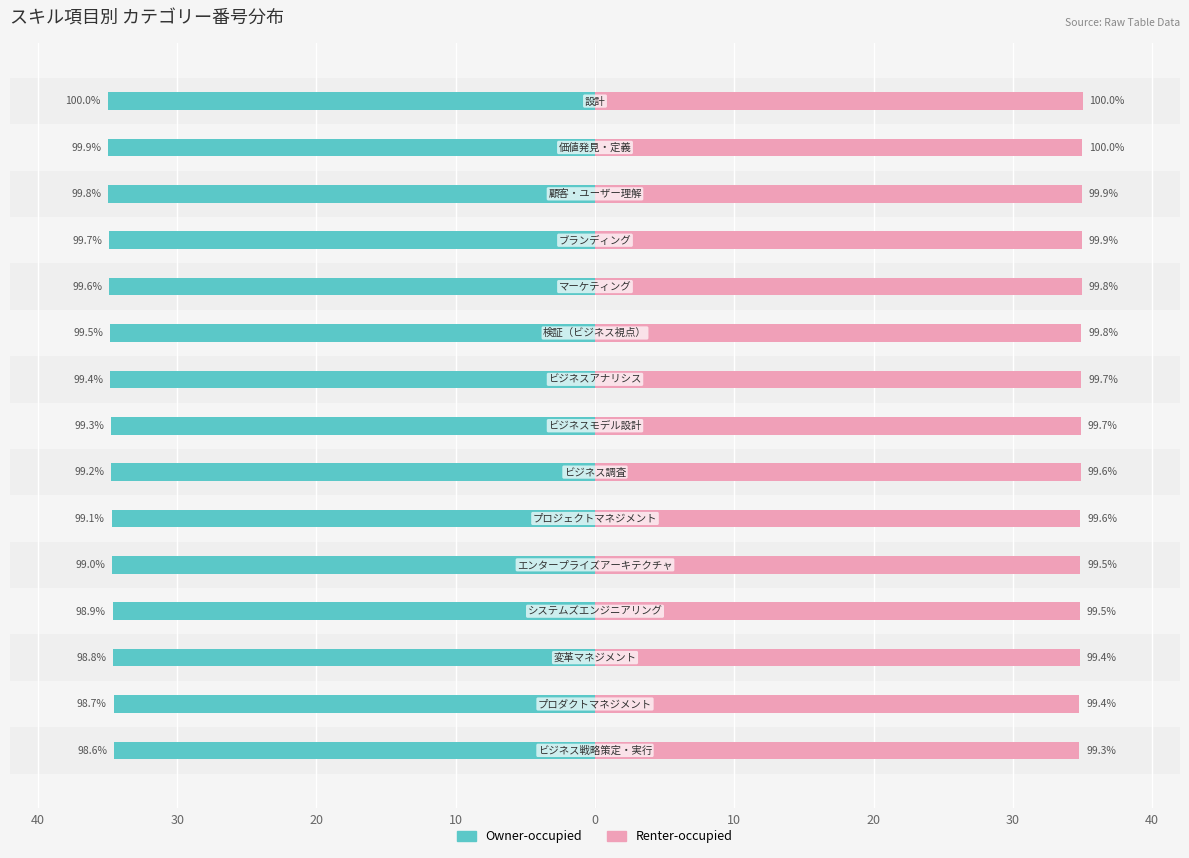

What is the lowest value of the Renter-occupied series?

34.8